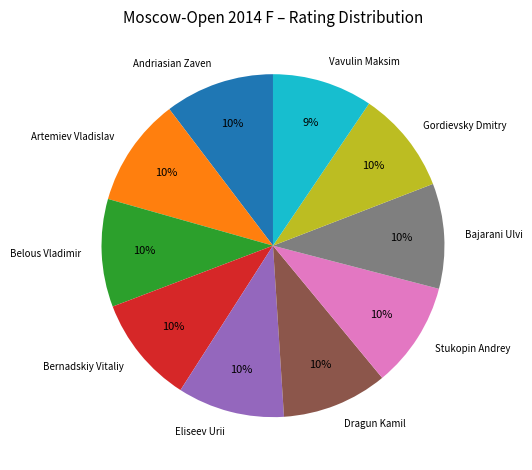

Approximately how many times larger is the value at Eliseev Urii compared to Andriasian Zaven?

1.0